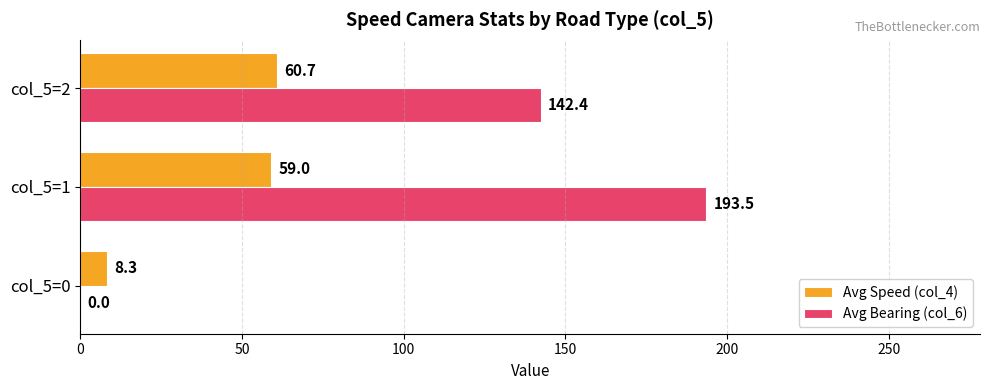

What value does the Avg Bearing (col_6) series have at col_5=1?

193.5